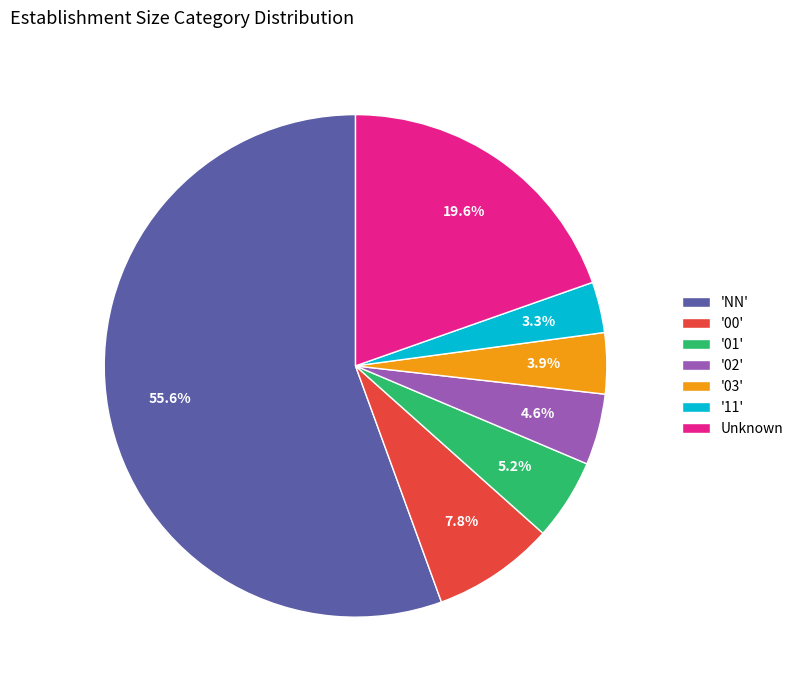

Rank the categories by value from lowest to highest.

'11', '03', '02', '01', '00', Unknown, 'NN'